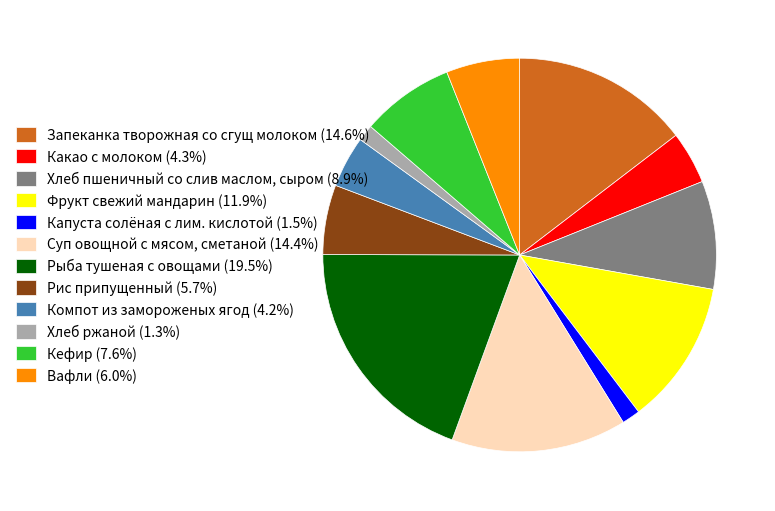

Is there any slice that represents more than half of the pie?

No